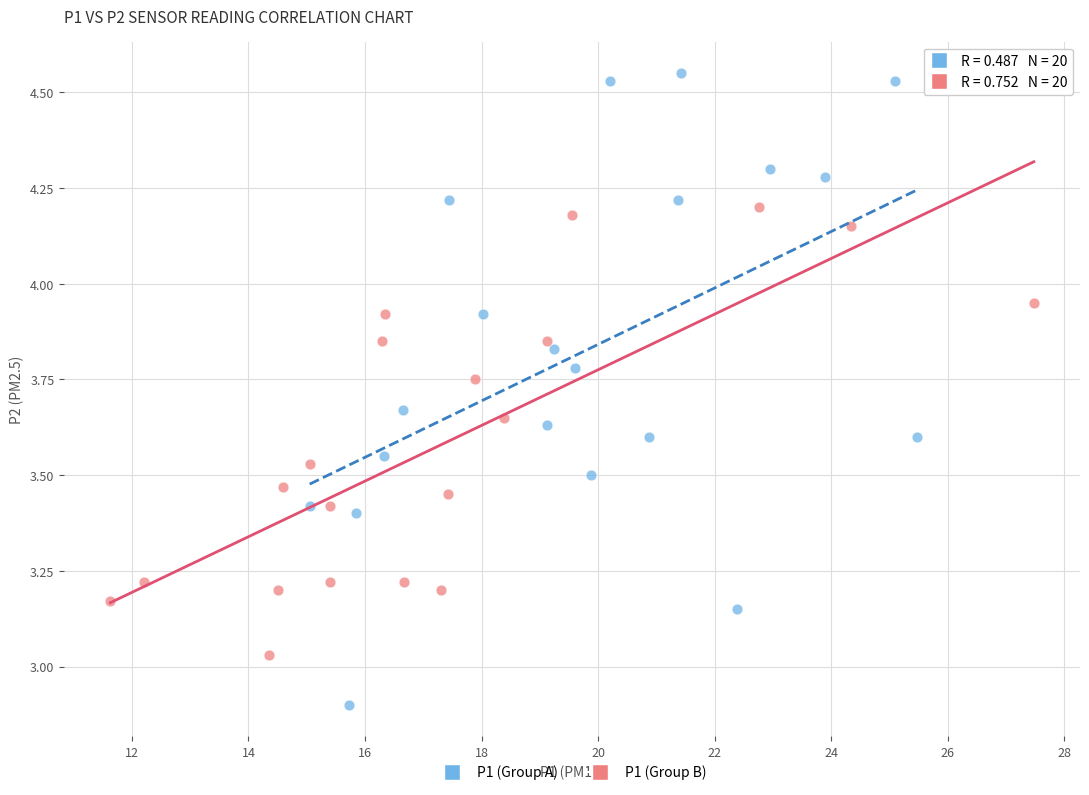

Which series reaches the maximum Y coordinate?

P1 (Group A)